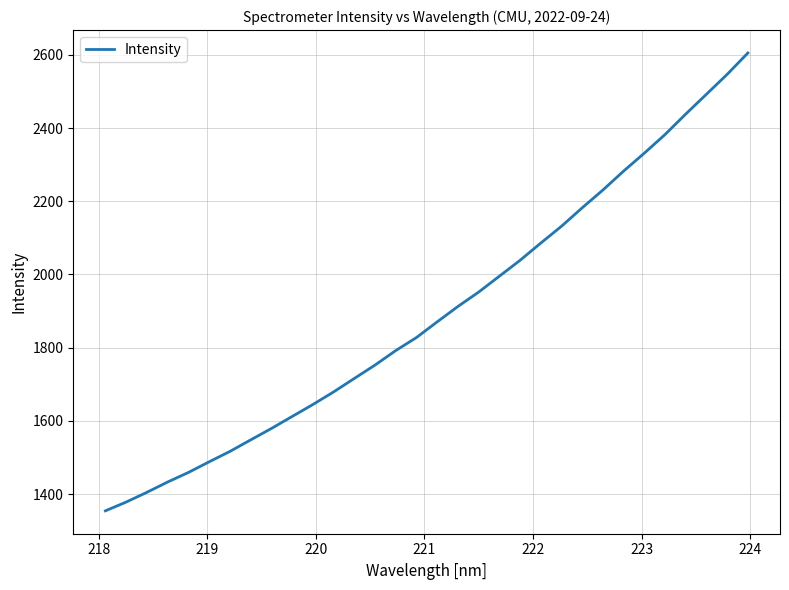

What is the difference between the maximum and minimum values?

1250.6